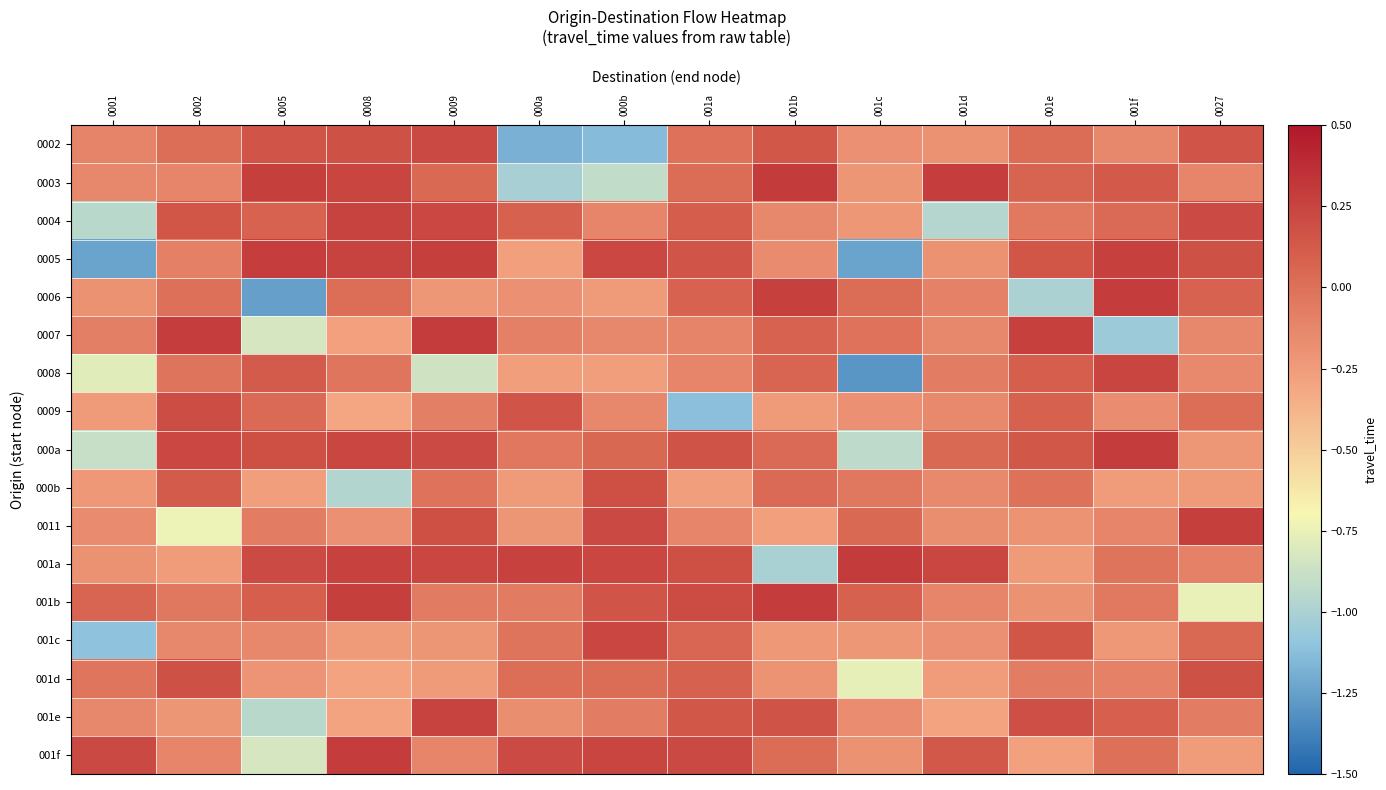

At which category is the sum across all series the highest?

0009